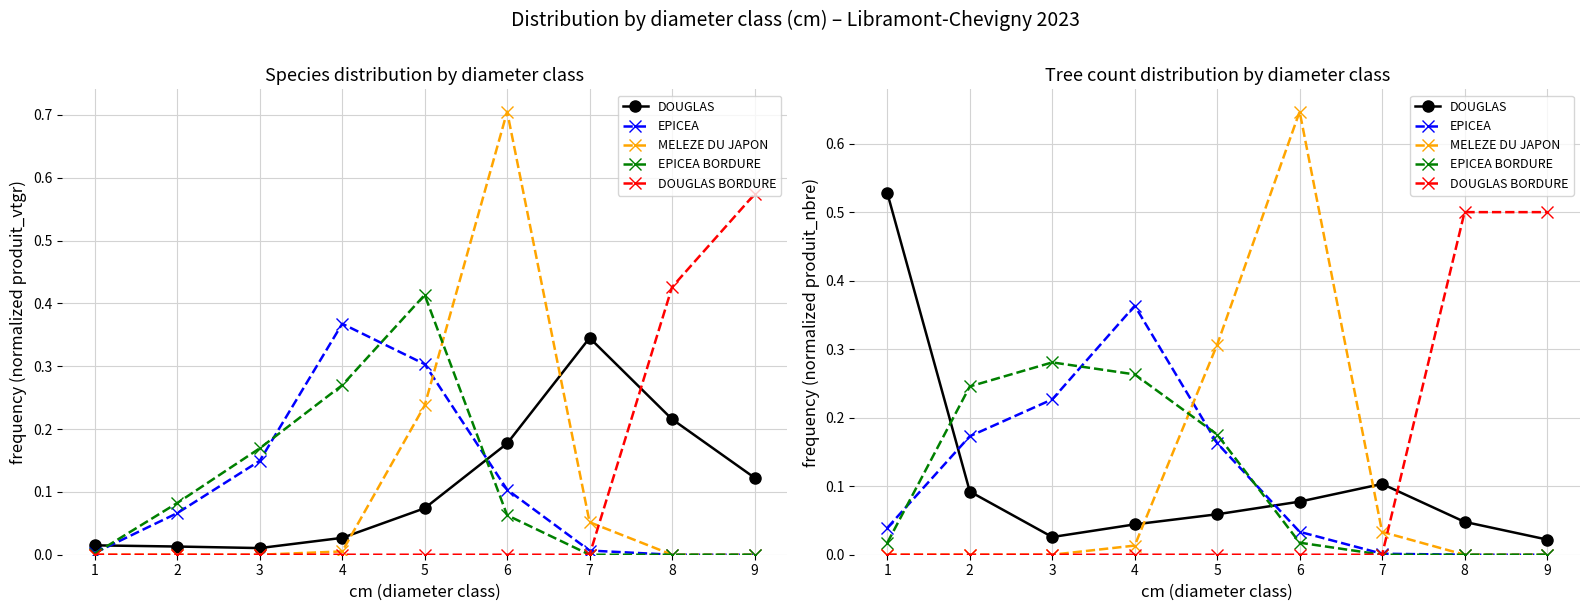

What is the maximum value for EPICEA BORDURE?

0.3